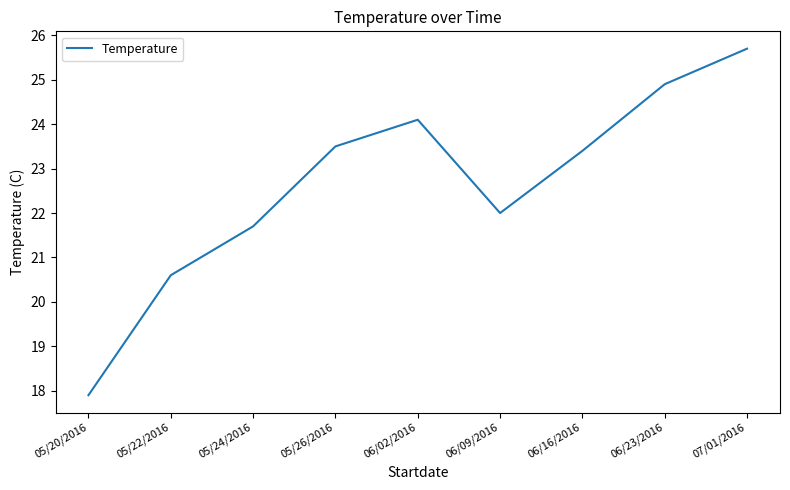

At which category does the data reach its first local peak?

06/02/2016